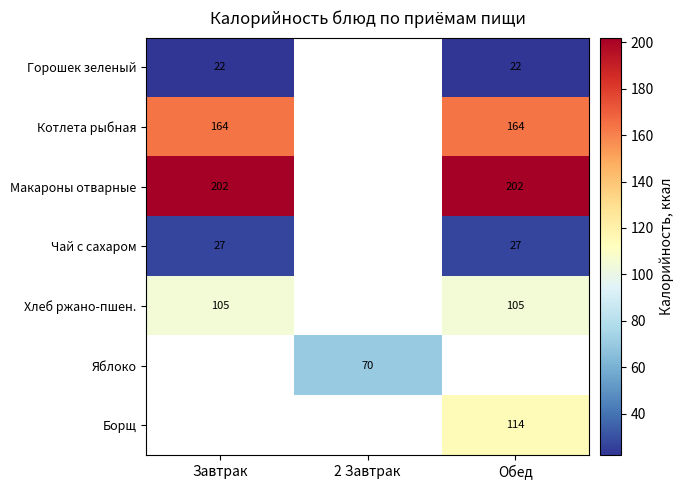

The value of Котлета рыбная at Завтрак is 282.1. True or false?

False